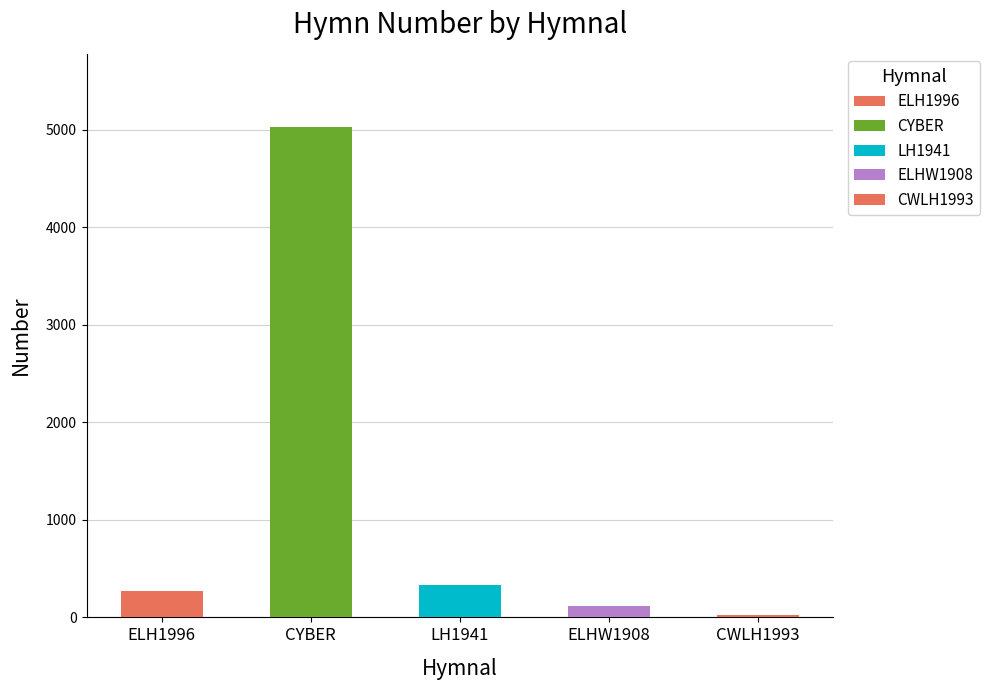

What is the difference between the values at LH1941 and ELHW1908?

208